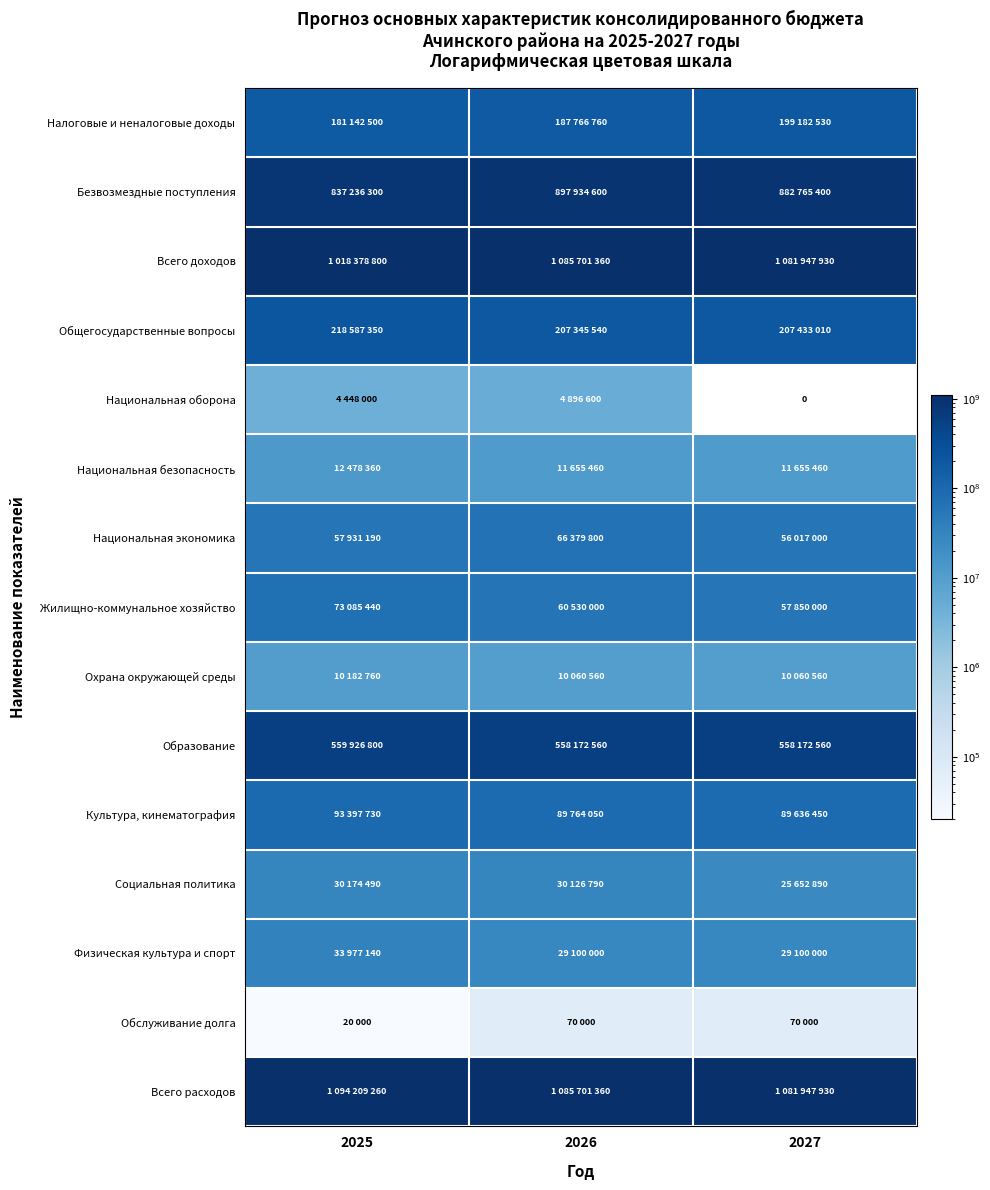

What is the maximum value shown in the chart?

1094209260.0